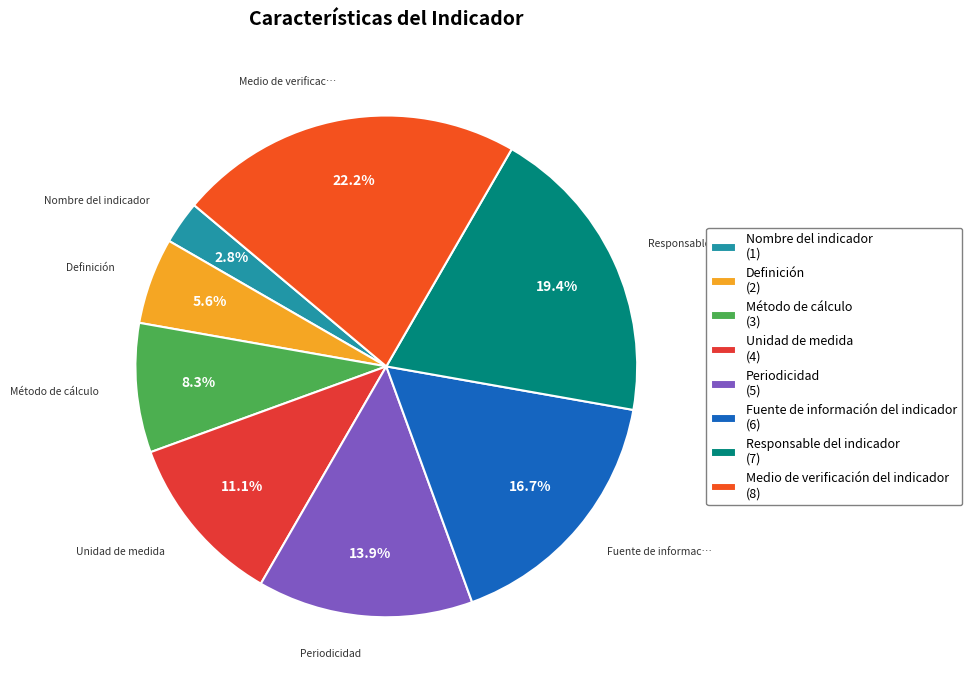

Between Unidad de medida and Definición, which is larger?

Unidad de medida